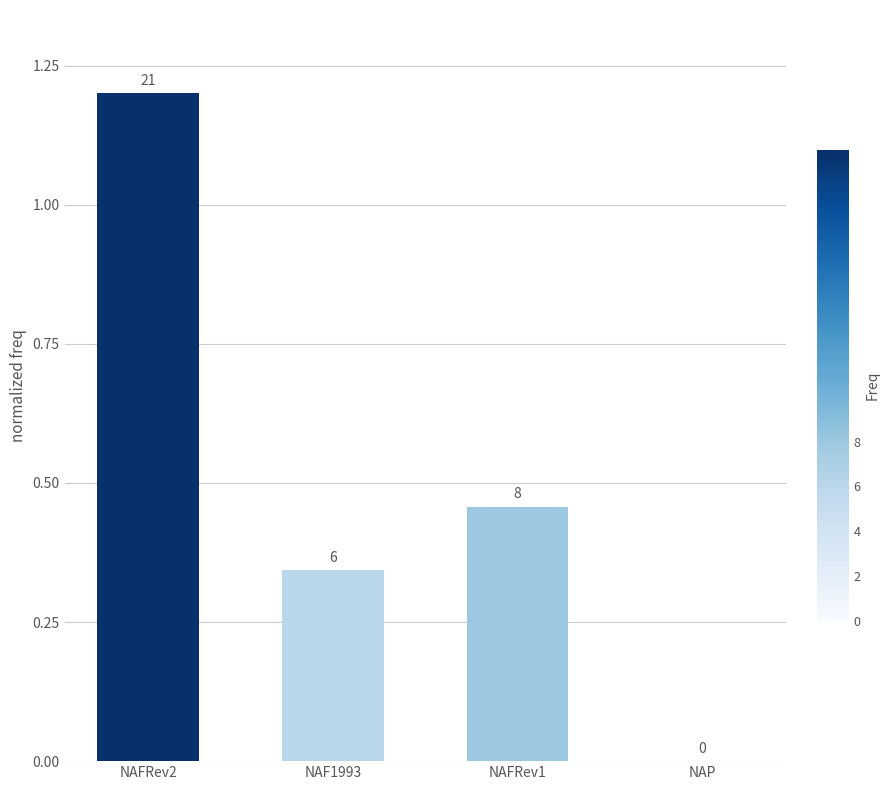

Are the bars horizontal?

No